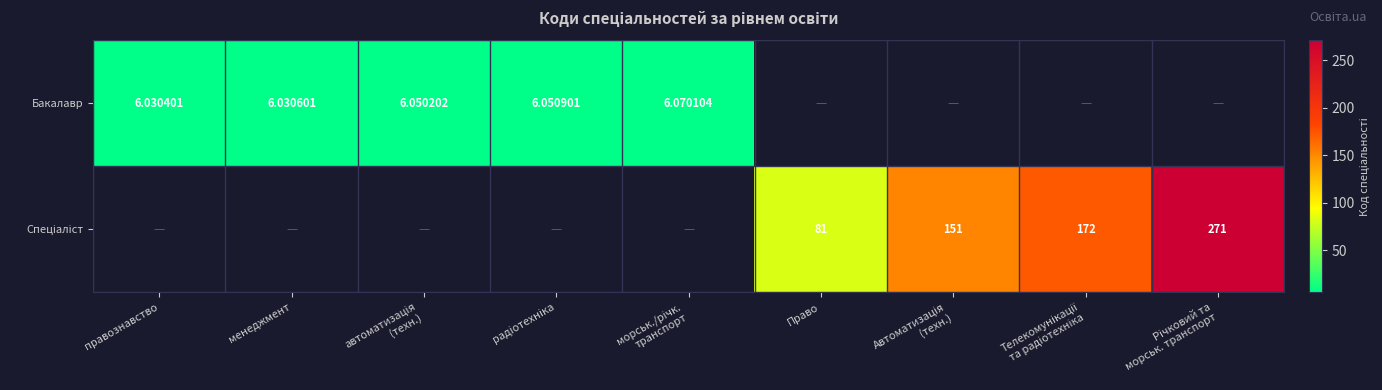

Count the number of categories in the chart.

9